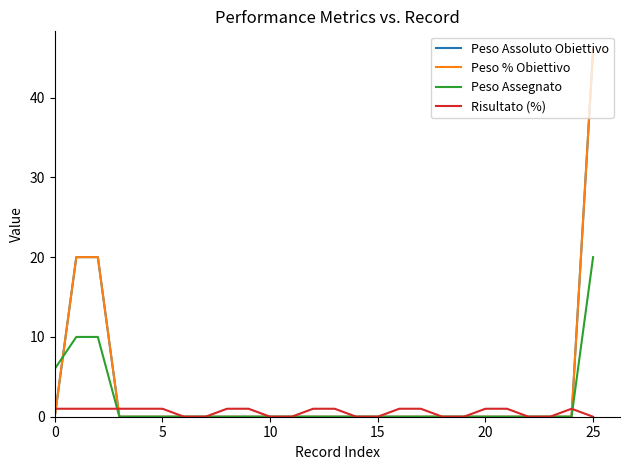

Is this an area chart (filled region under the line)?

No